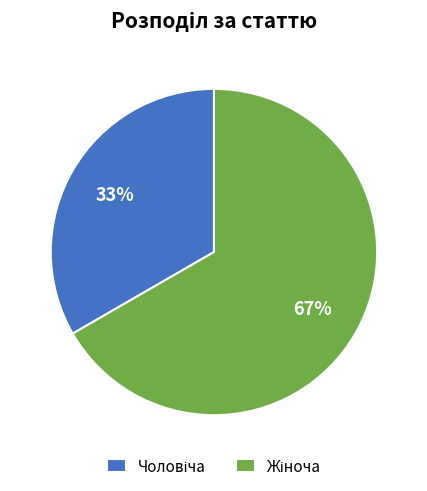

Does any single category account for the majority?

Yes